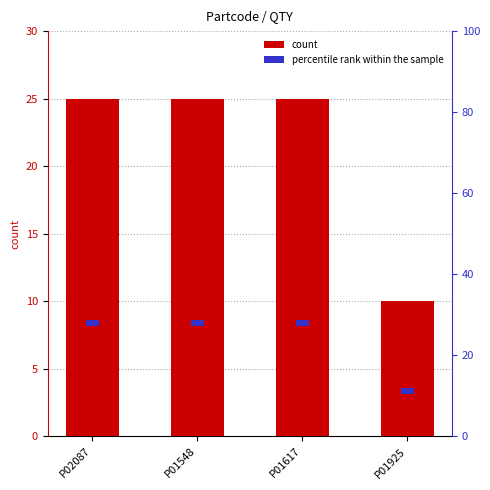

What is the label of the 4th bar from the right?

P02087